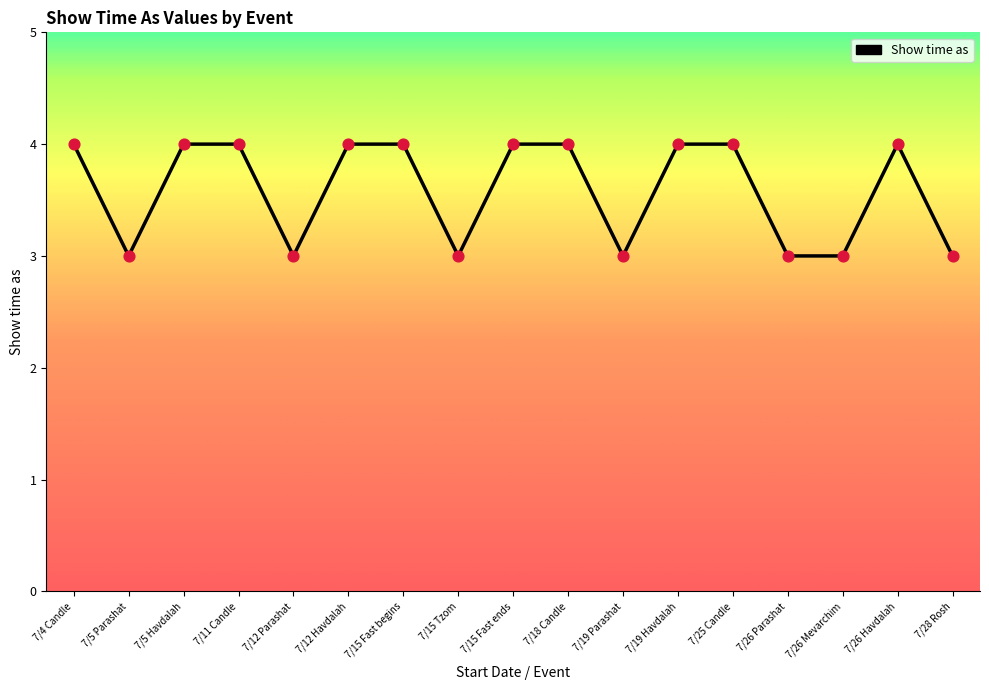

What is the change in value from 7/12 Parashat to 7/25 Candle?

+1